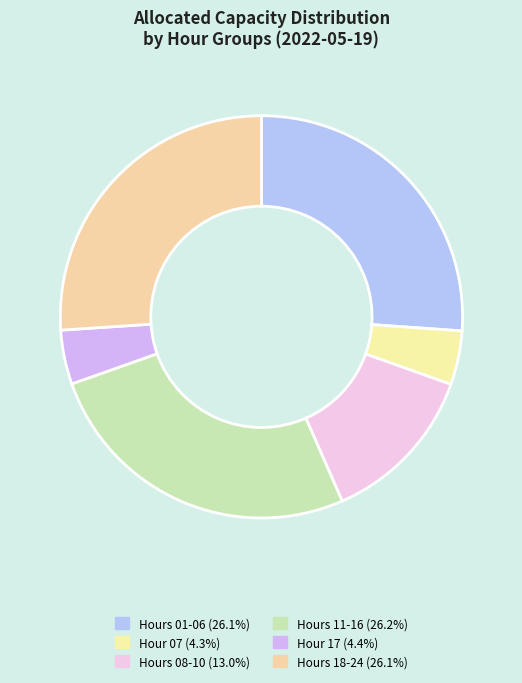

Count the number of slices in the pie.

6